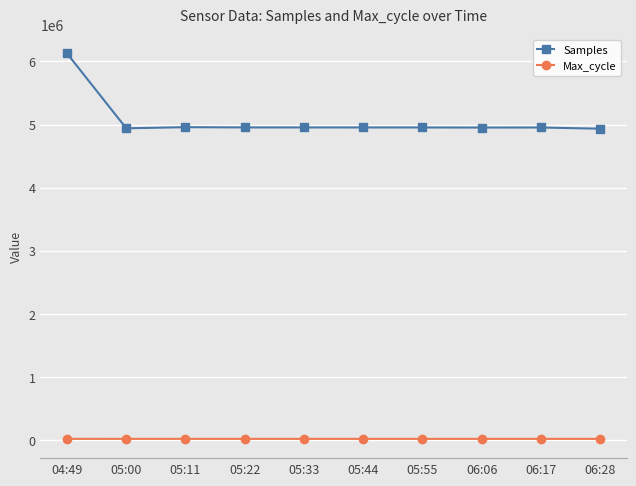

Which series has the largest range (max minus min)?

Samples